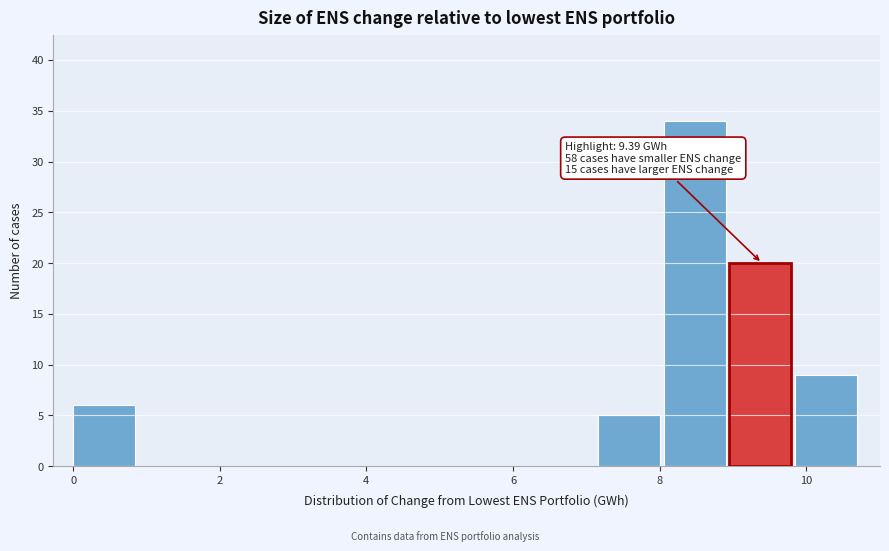

Over which range of the x-axis is the bar tallest?

8.0 to 9.0